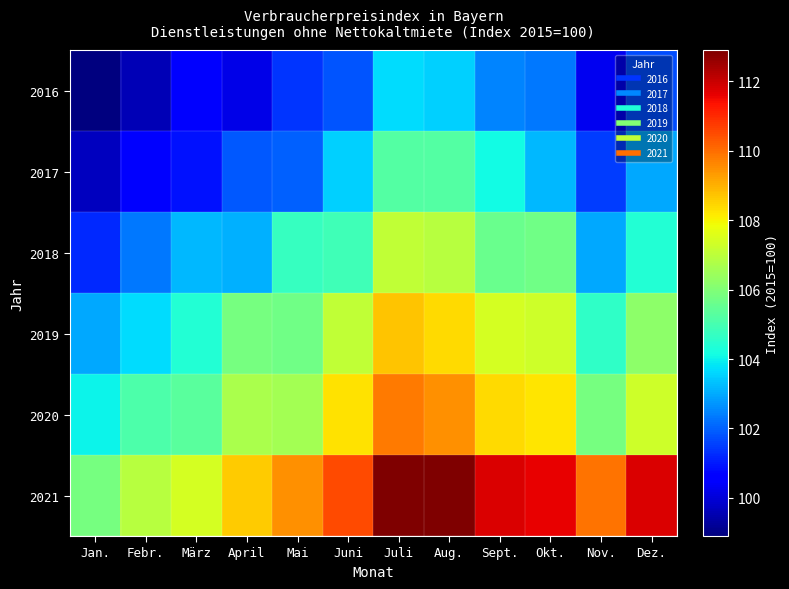

Reading left to right, transcribe all the data shown in this chart.

2016: Jan.=98.9	Febr.=99.6	März=100.6	April=100.2	Mai=101.4	Juni=101.8	Juli=103.7	Aug.=103.5	Sept.=102.5	Okt.=102.3	Nov.=100.3	Dez.=101.7
2017: Jan.=99.7	Febr.=100.5	März=100.9	April=101.9	Mai=102.0	Juni=103.5	Juli=105.2	Aug.=105.2	Sept.=104.1	Okt.=103.2	Nov.=101.5	Dez.=103.0
2018: Jan.=101.2	Febr.=102.3	März=103.2	April=103.1	Mai=104.7	Juni=104.9	Juli=107.1	Aug.=106.9	Sept.=105.6	Okt.=105.7	Nov.=103.0	Dez.=104.4
2019: Jan.=103.0	Febr.=103.7	März=104.4	April=105.8	Mai=105.7	Juni=107.1	Juli=108.7	Aug.=108.4	Sept.=107.4	Okt.=107.3	Nov.=104.6	Dez.=106.2
2020: Jan.=104.0	Febr.=105.1	März=105.3	April=106.7	Mai=106.6	Juni=108.3	Juli=109.8	Aug.=109.5	Sept.=108.4	Okt.=108.2	Nov.=105.8	Dez.=107.3
2021: Jan.=105.8	Febr.=106.9	März=107.4	April=108.6	Mai=109.5	Juni=110.5	Juli=112.9	Aug.=112.9	Sept.=111.8	Okt.=111.6	Nov.=109.9	Dez.=111.8